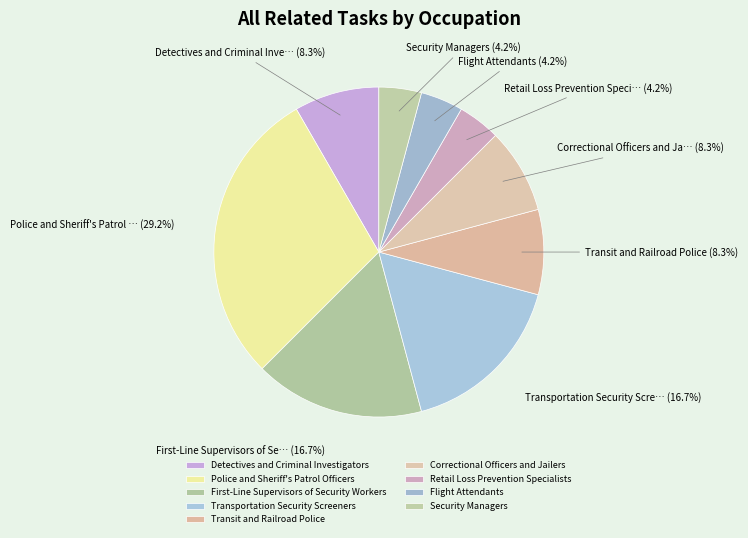

How many slices are in this pie chart?

9